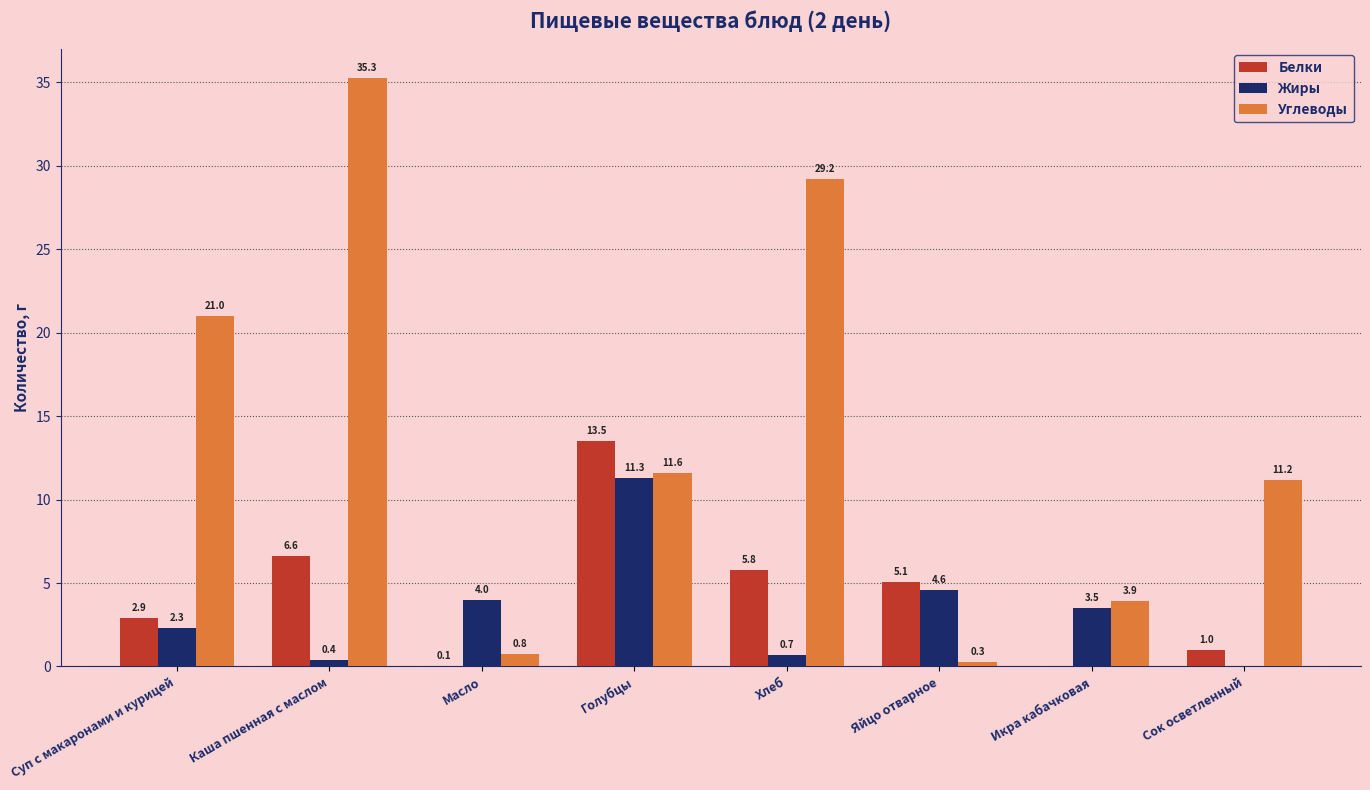

Which label corresponds to the largest value in the chart?

Каша пшенная с маслом